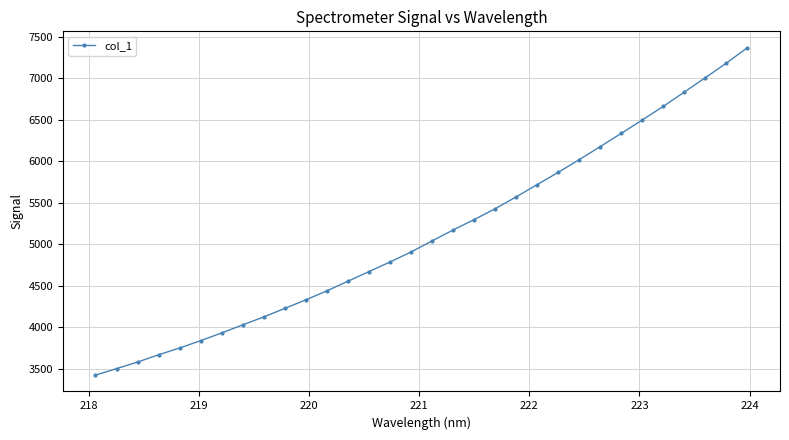

What is the value of the 31st point from the left?

7183.0